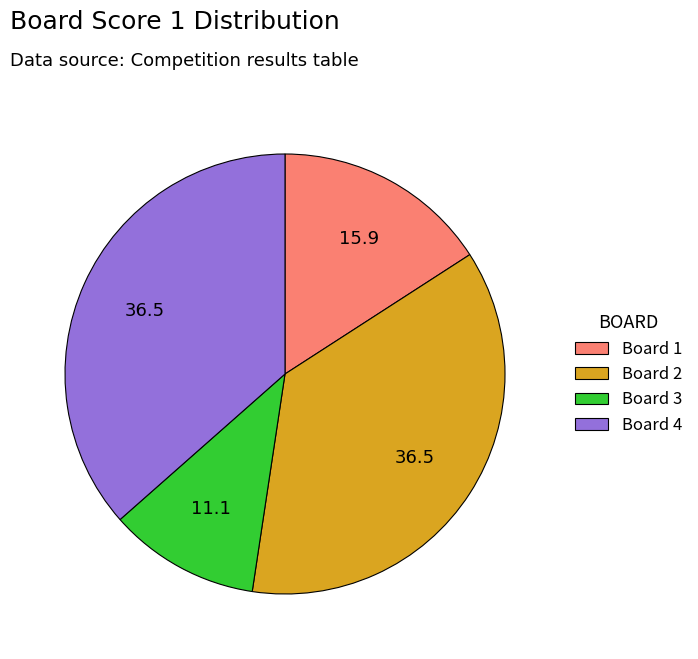

How many segments does this pie chart have?

4